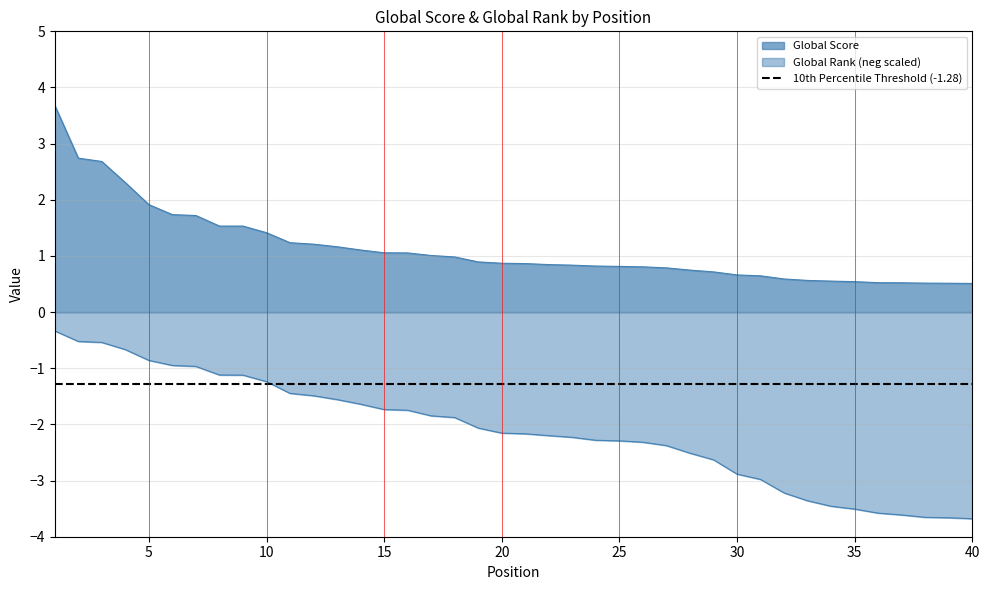

At how many categories does at least one series exceed -2?

40